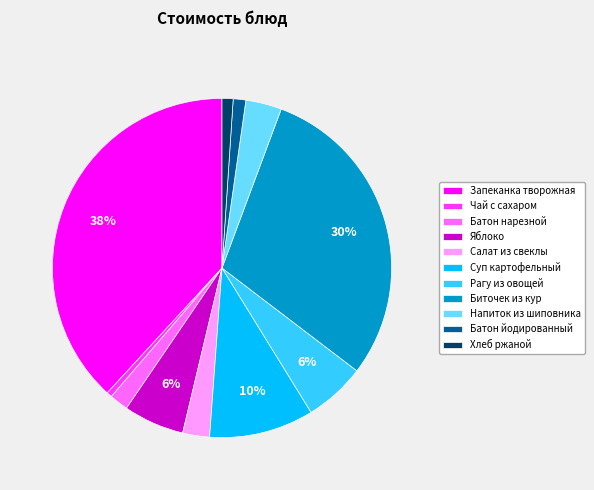

Does Рагу из овощей account for over 50% of the chart?

No